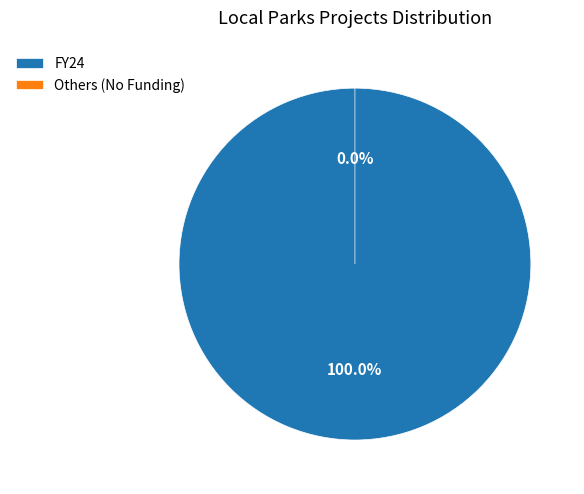

What is the largest slice in the pie chart?

FY24